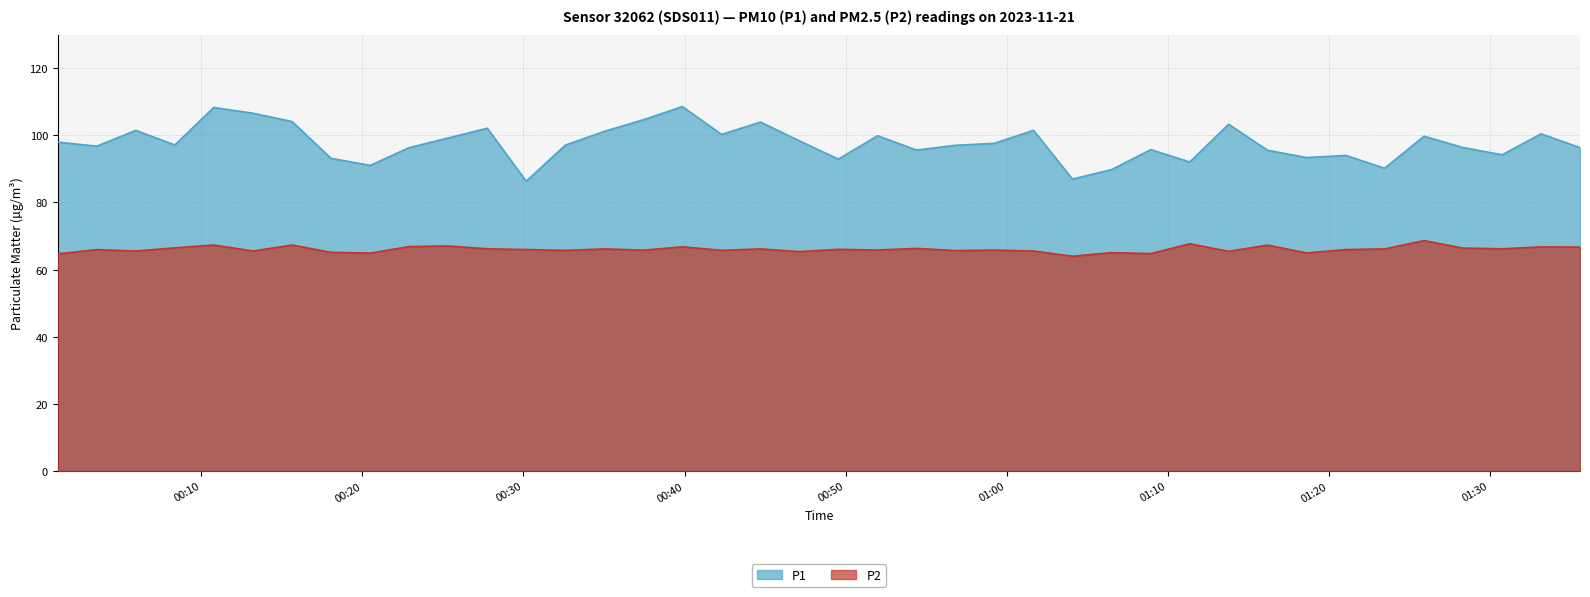

What is the value of the P2 point at the 12th from the left?

66.2